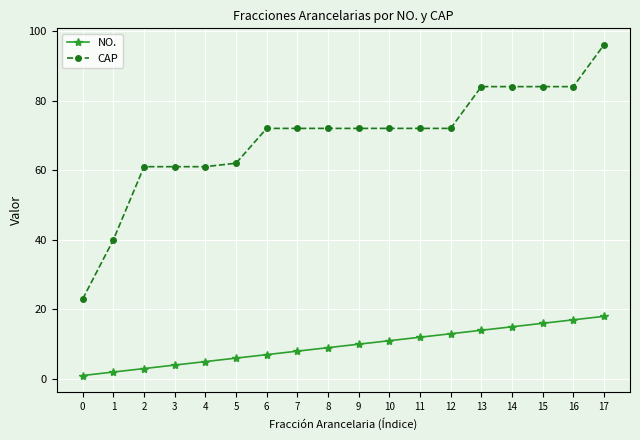

At which label does NO. reach its peak?

17